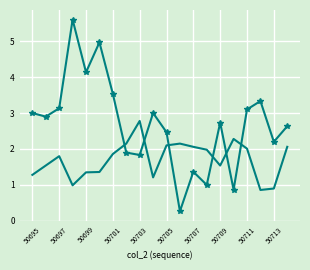

What is the greatest value displayed?

5.6